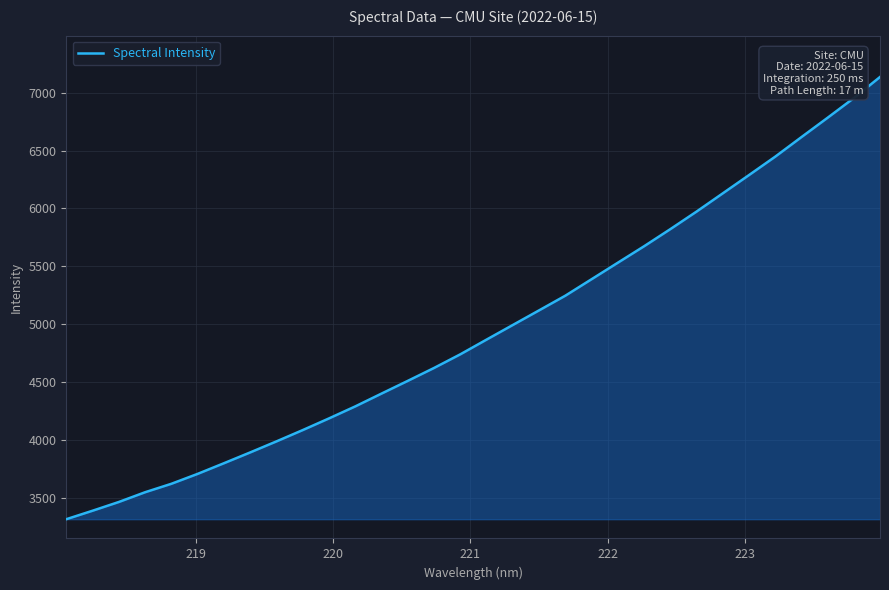

What is the maximum value shown in the chart?

7134.1